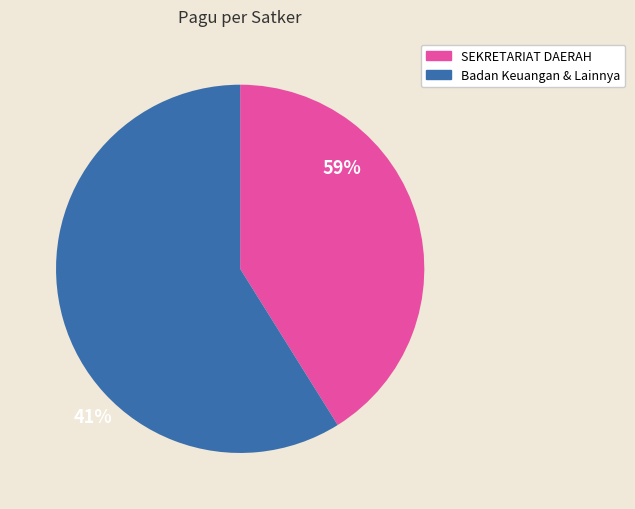

Is there any slice that represents more than half of the pie?

Yes